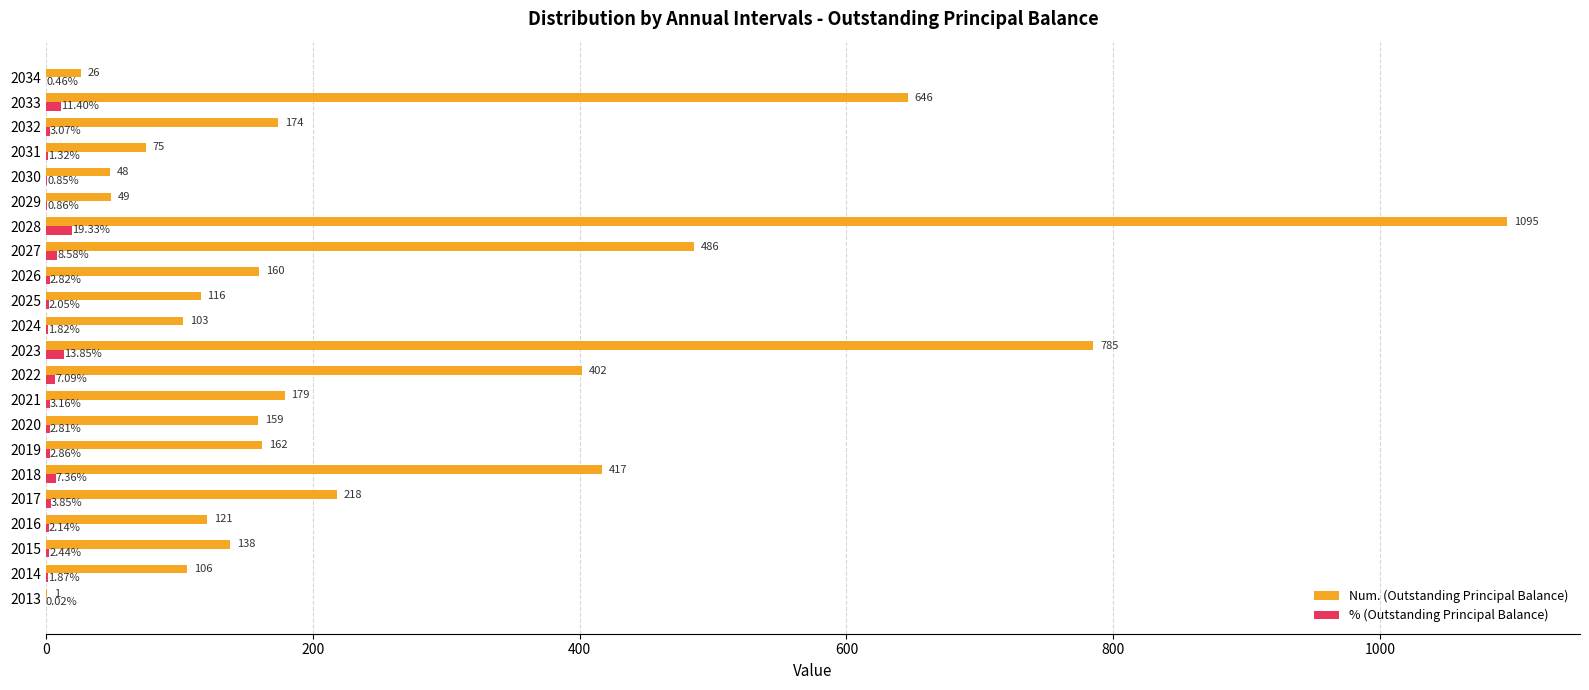

Which series has the largest total across all categories?

Num. (Outstanding Principal Balance)